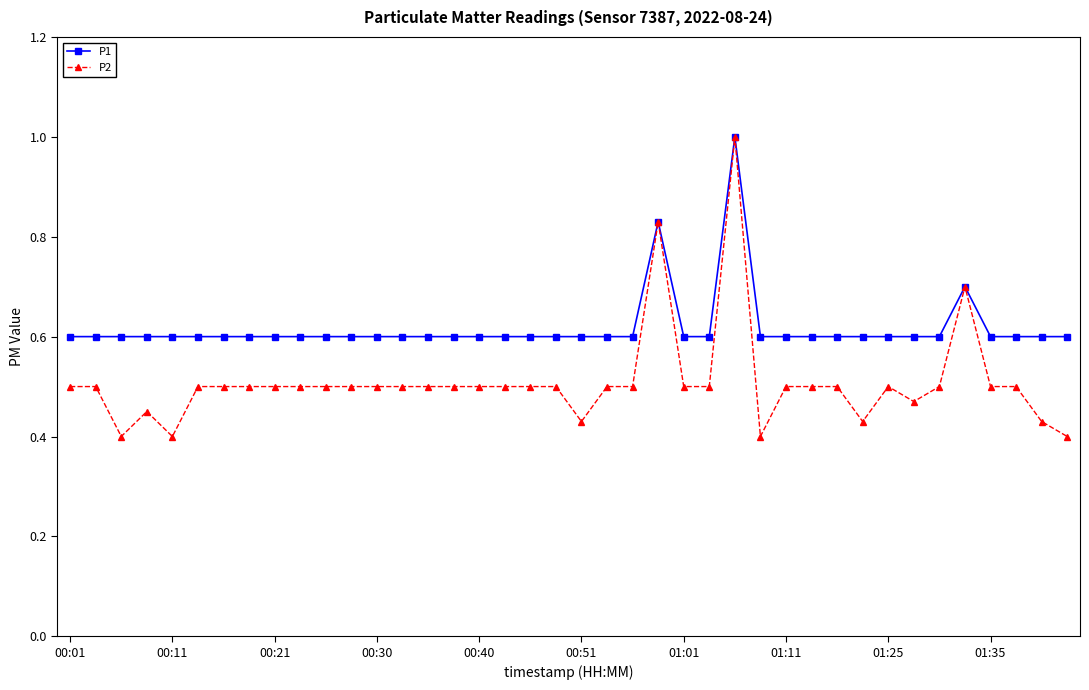

Which series has the largest range (max minus min)?

P2